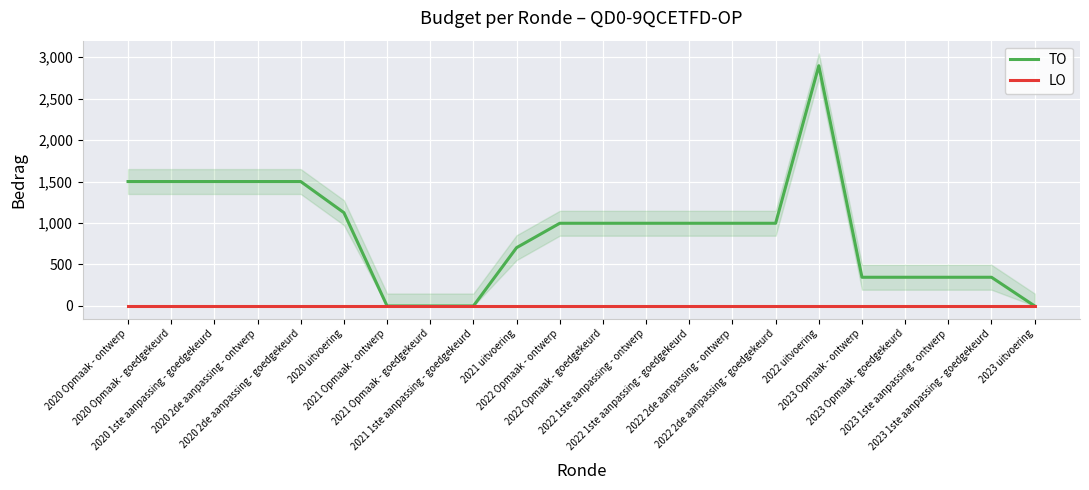

True or false: LO and TO cross at least once.

False